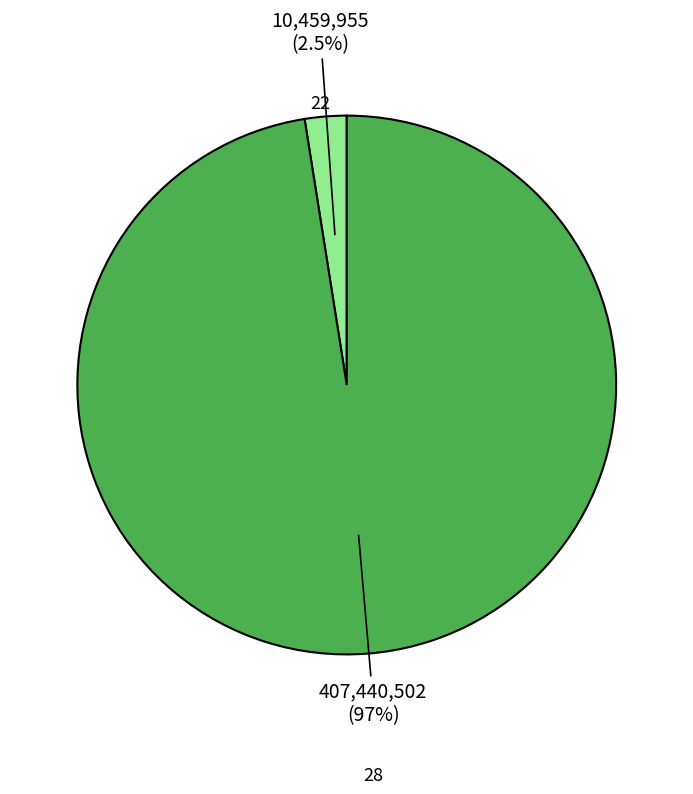

Is there any slice that represents more than half of the pie?

Yes